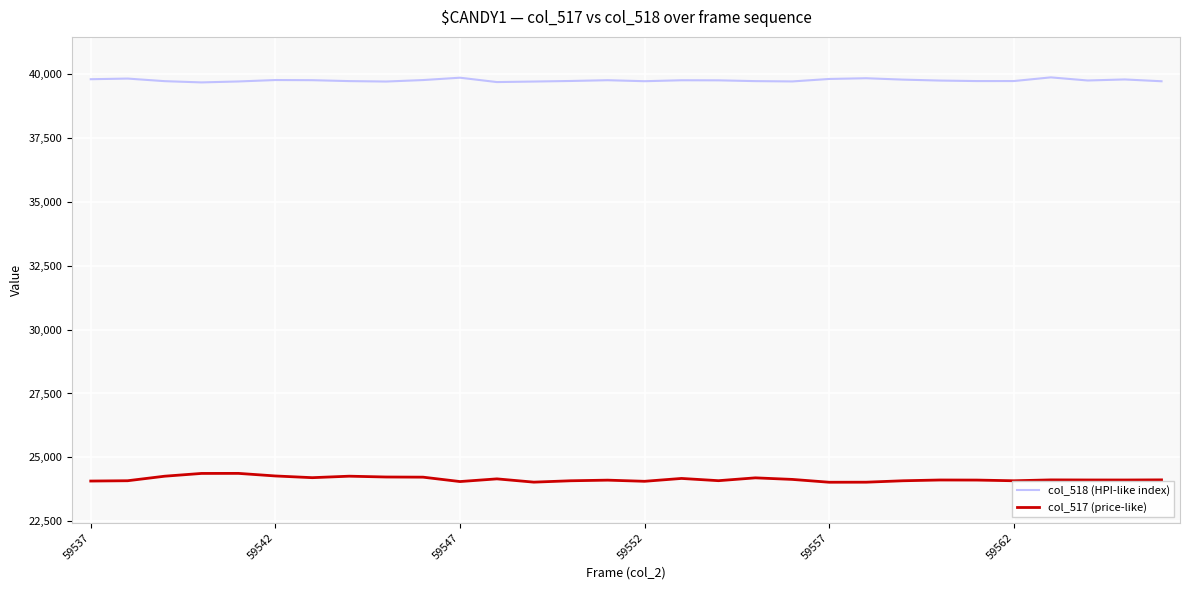

What is the difference between the second highest and minimum values in the col_518 (HPI-like index) series?

184